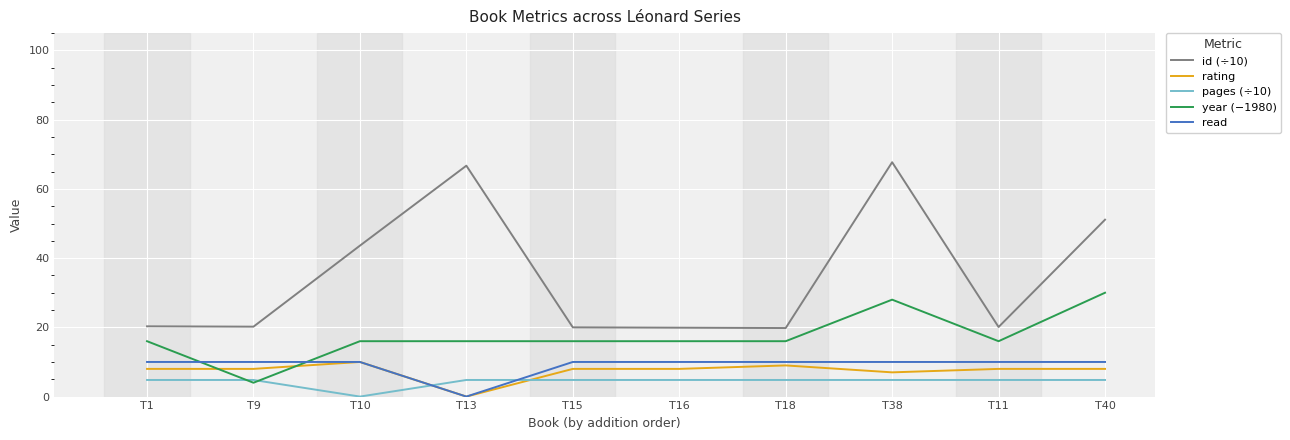

Between T9 and T13, which series saw the biggest shift?

id (÷10)